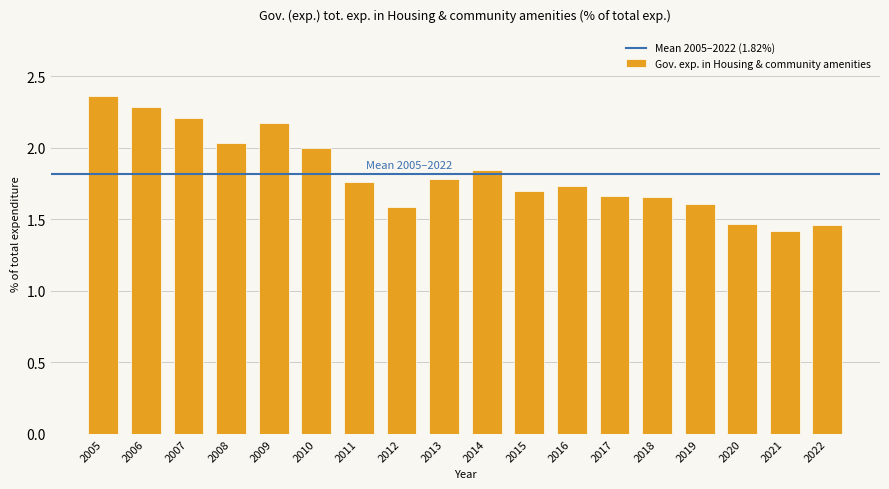

What is the minimum value shown in the chart?

1.4